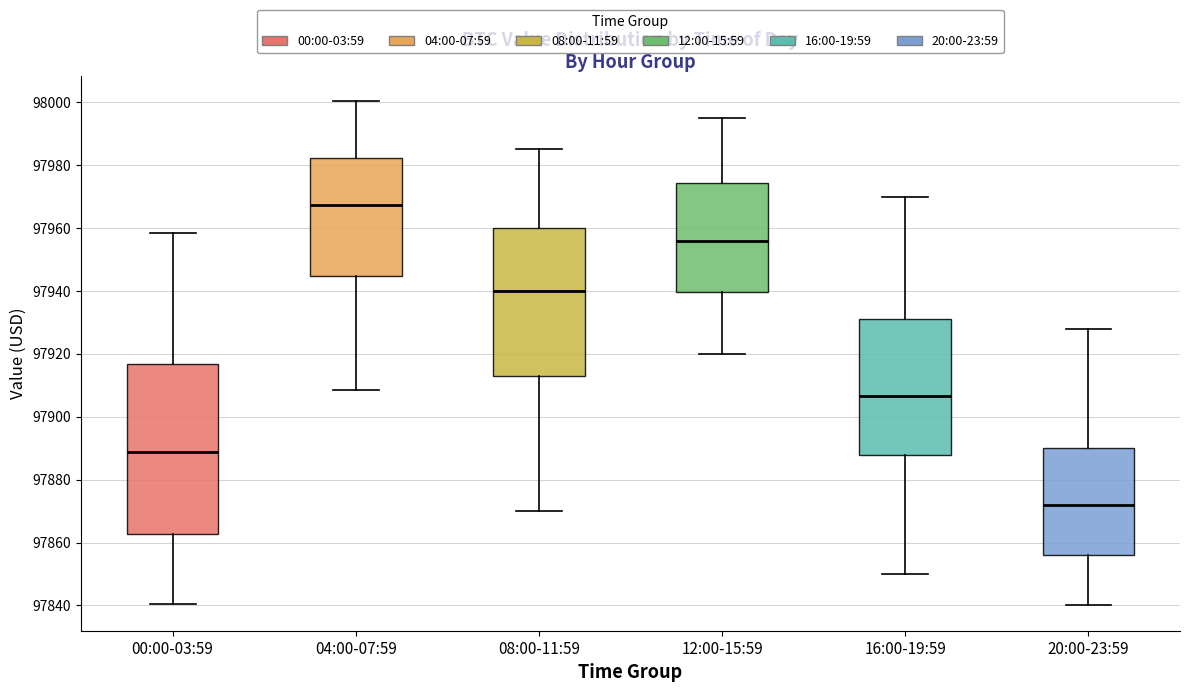

Which box's median line is the highest?

04:00-07:59